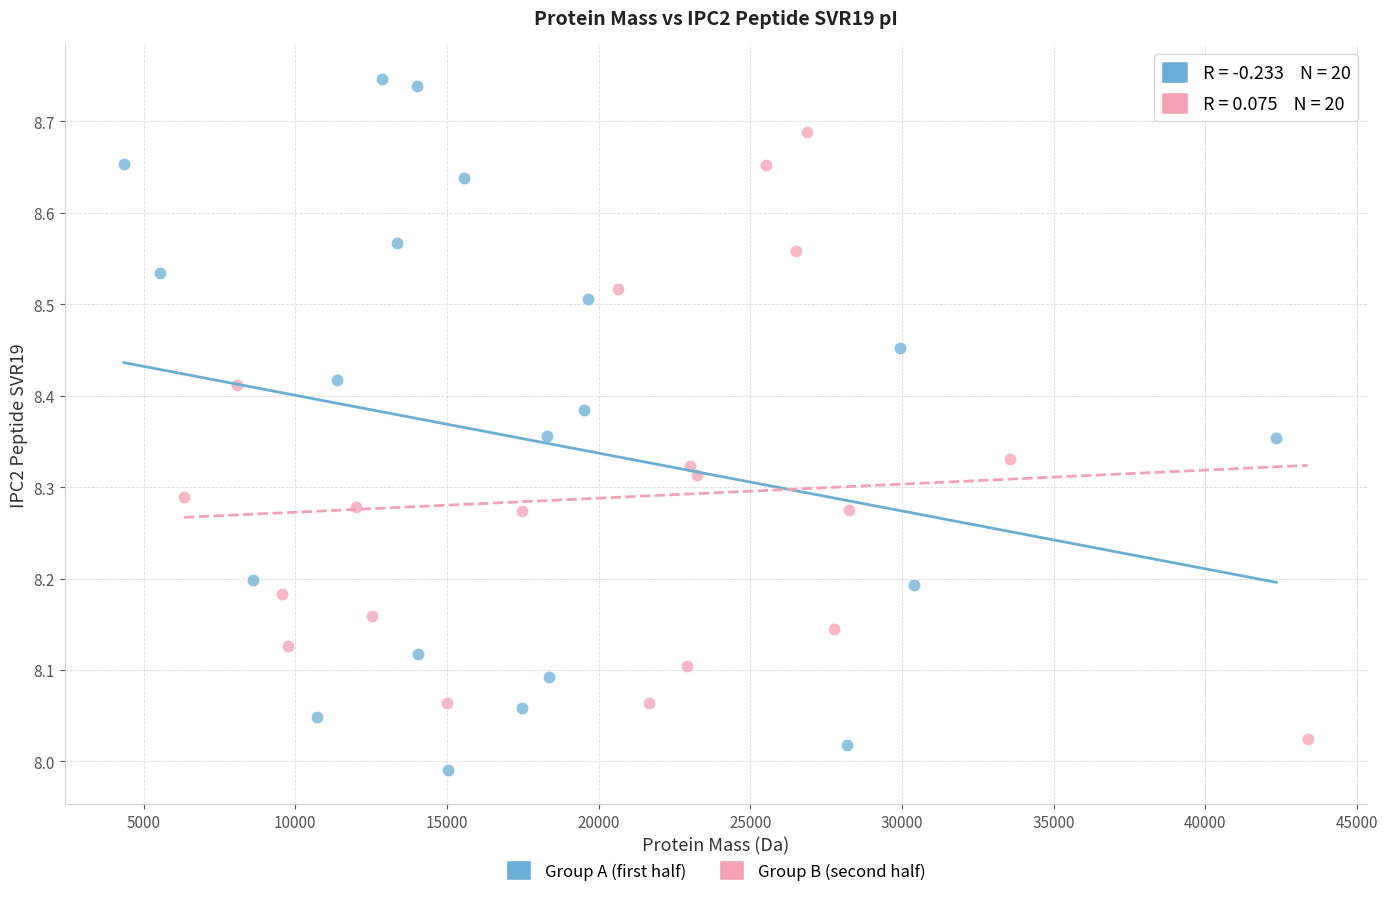

Which series has the widest spread of Y values?

Group A (first half)